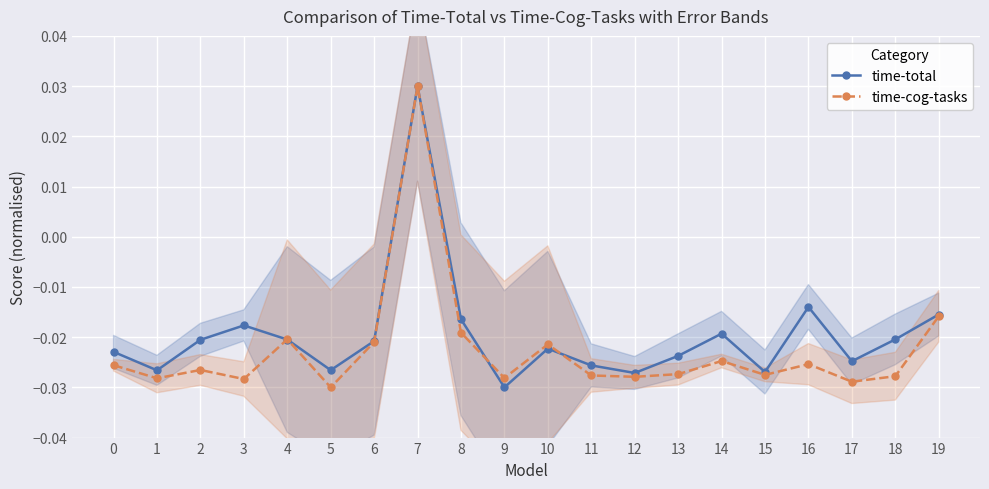

The value of time-total at 0 is -0.0. True or false?

True